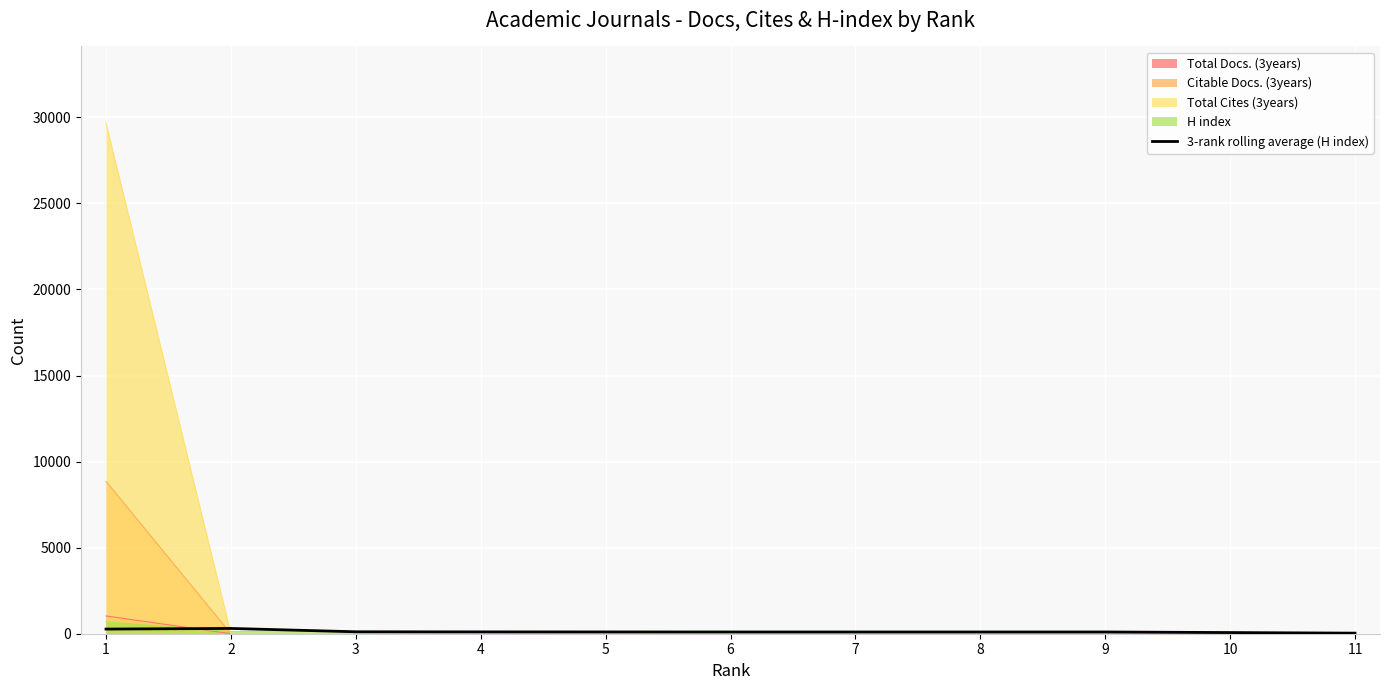

Where is the data nearest to the value 170?

3